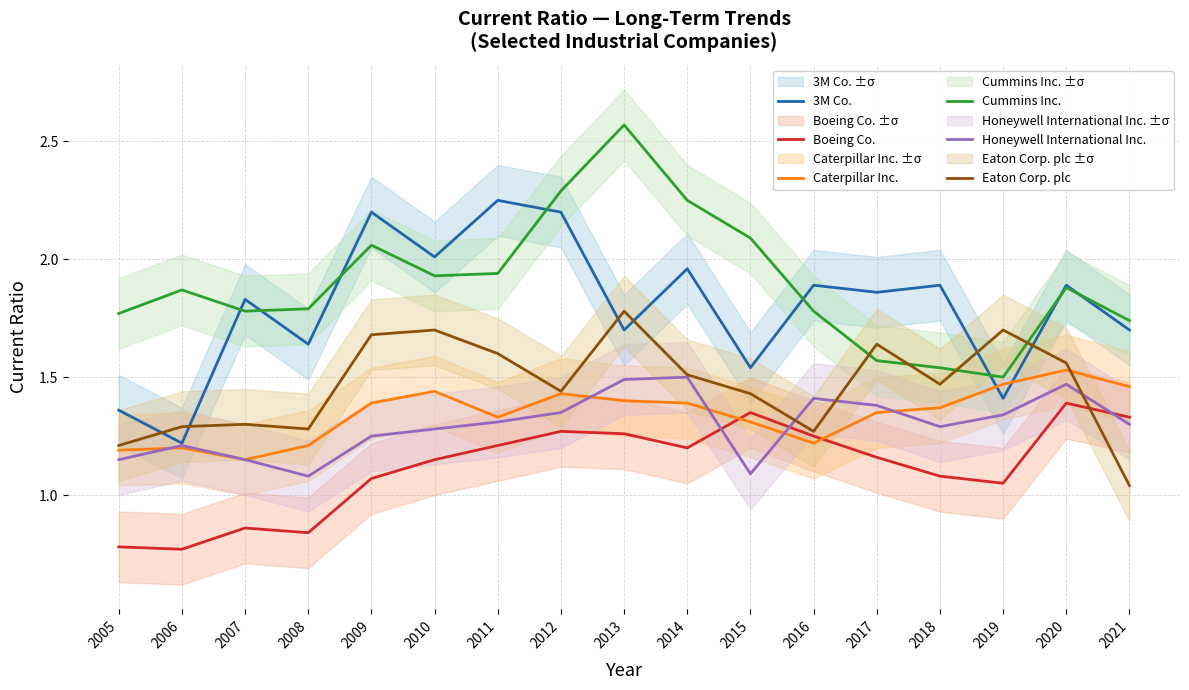

True or false: Caterpillar Inc. and 3M Co. cross at least once.

True